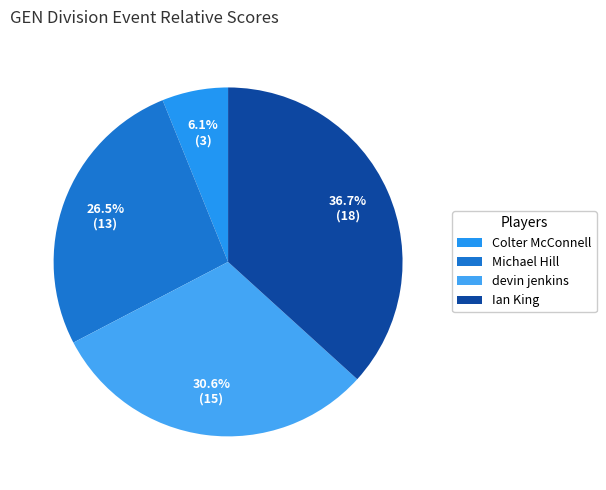

To the nearest percent, what percentage of the pie is Ian King?

37%